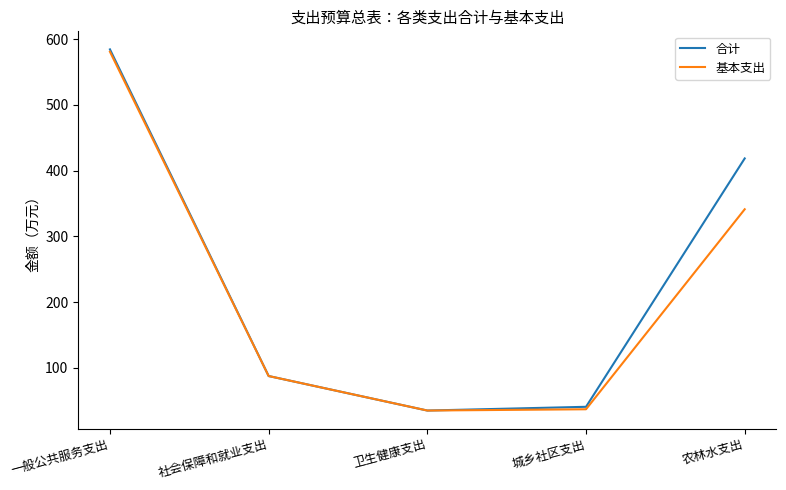

The value of 合计 at 卫生健康支出 is 34.8. True or false?

True